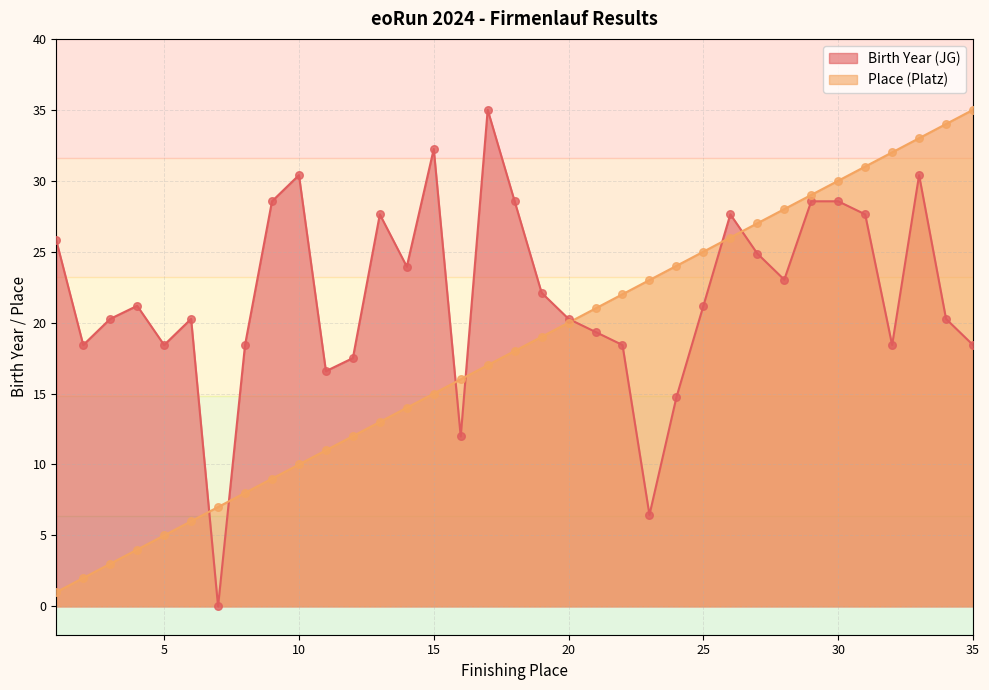

Which series has the largest total across all categories?

Birth Year (JG)